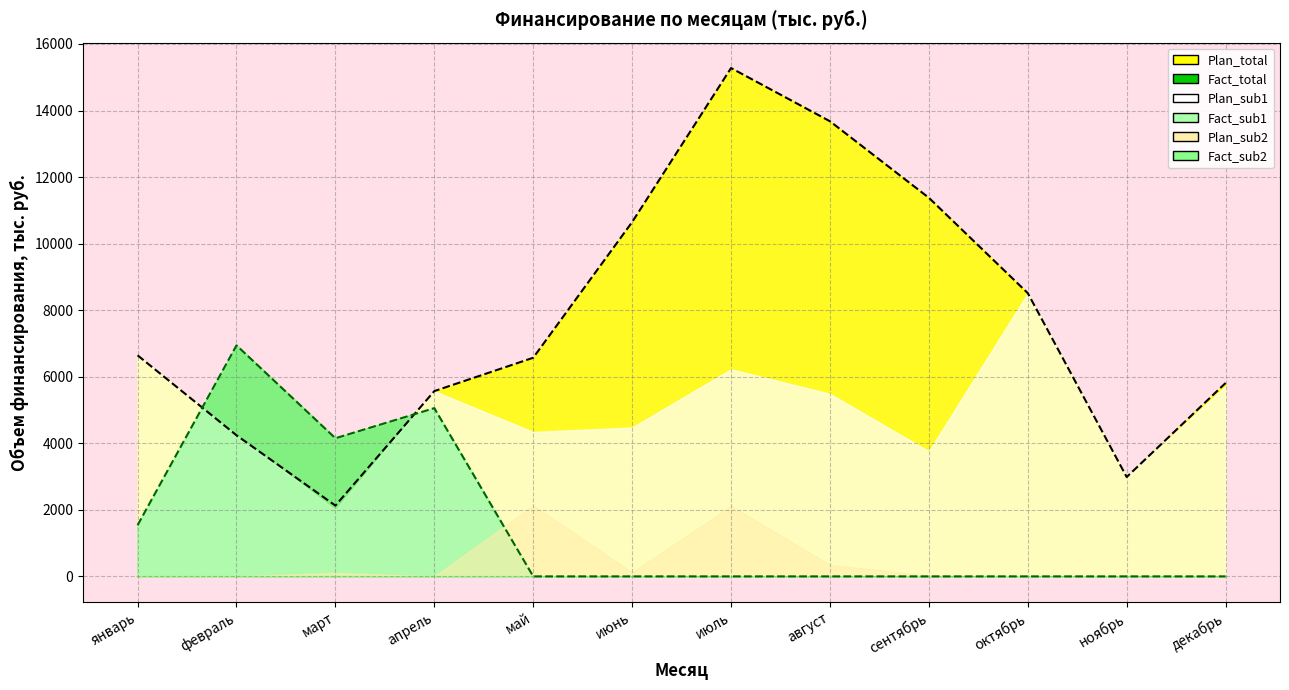

Which series changed the most between январь and июль?

Plan_total